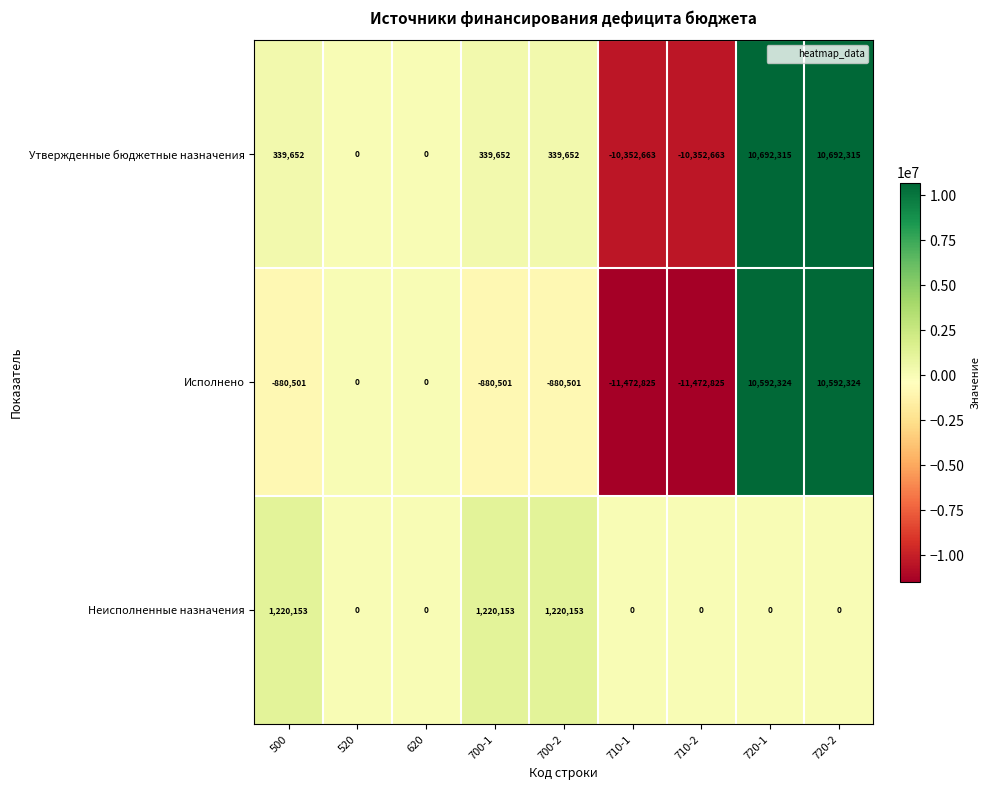

Rank the series at 700-1 from highest to lowest value.

Неисполненные назначения, Утвержденные бюджетные назначения, Исполнено